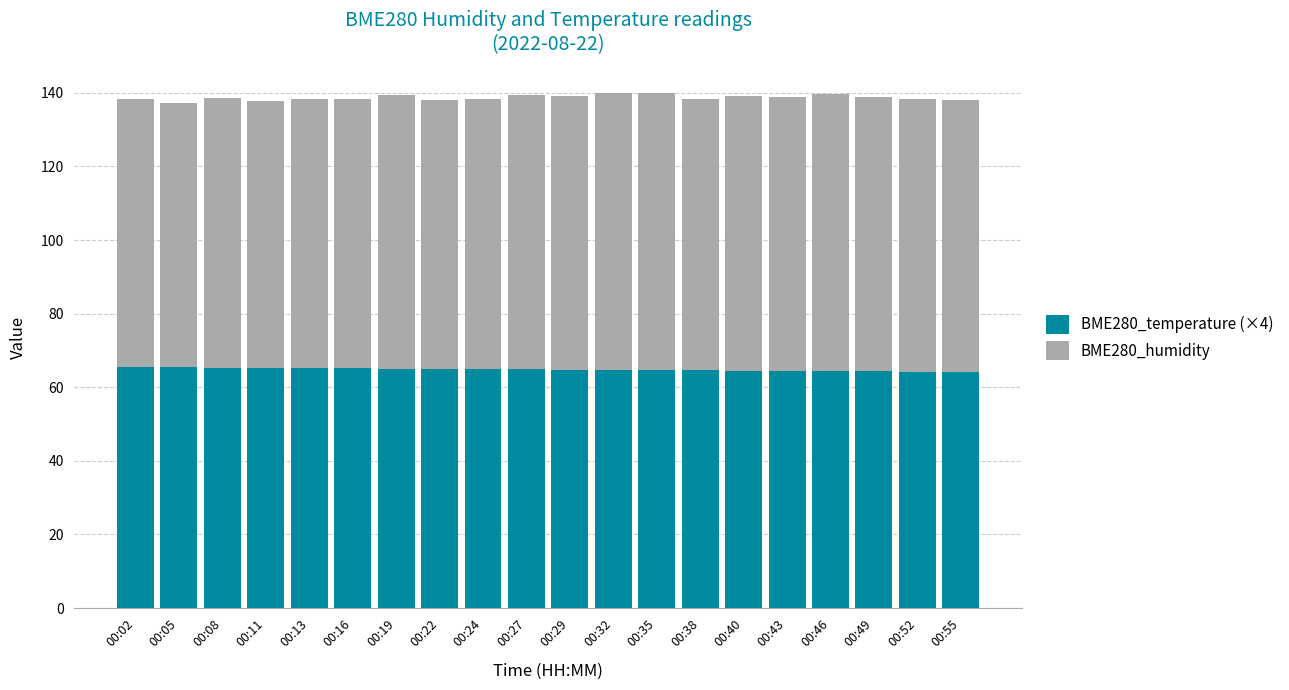

What is the sum of the BME280_temperature (×4) values at 00:46 and 00:13?

129.6